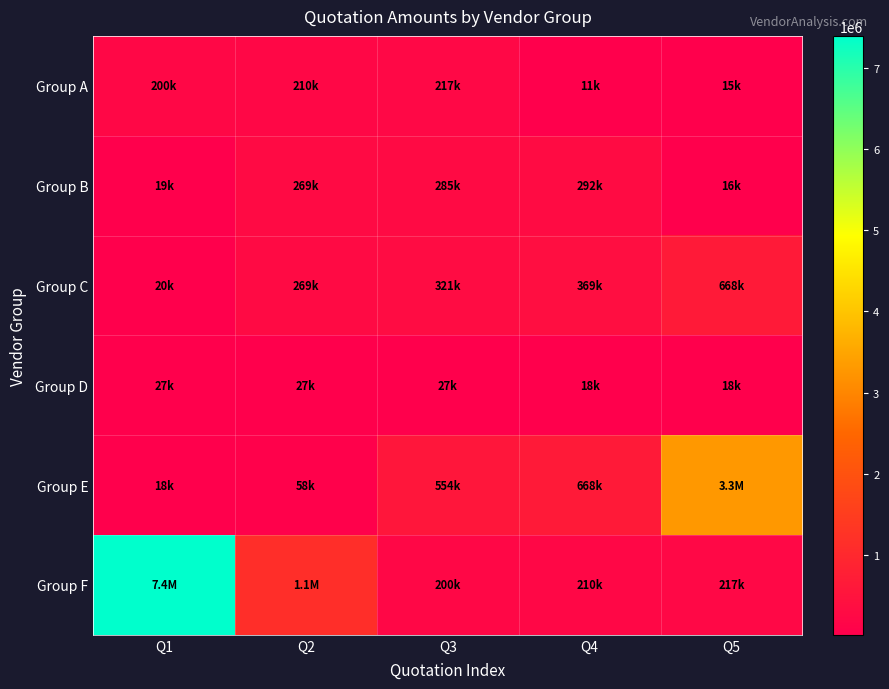

Reading left to right, transcribe all the data shown in this chart.

Group A: Q1=199937.8	Q2=210160.7	Q3=216995.4	Q4=11499.0	Q5=15370.0
Group B: Q1=18808.8	Q2=268934.4	Q3=285081.6	Q4=292000.0	Q5=15780.6
Group C: Q1=19725.8	Q2=269198.9	Q3=321306.0	Q4=368769.8	Q5=667727.7
Group D: Q1=27109.2	Q2=27178.8	Q3=27289.9	Q4=17729.4	Q5=18048.2
Group E: Q1=18117.4	Q2=58000.0	Q3=553709.7	Q4=667727.7	Q5=3300000.0
Group F: Q1=7400000.0	Q2=1139000.0	Q3=199937.8	Q4=210160.7	Q5=216995.4